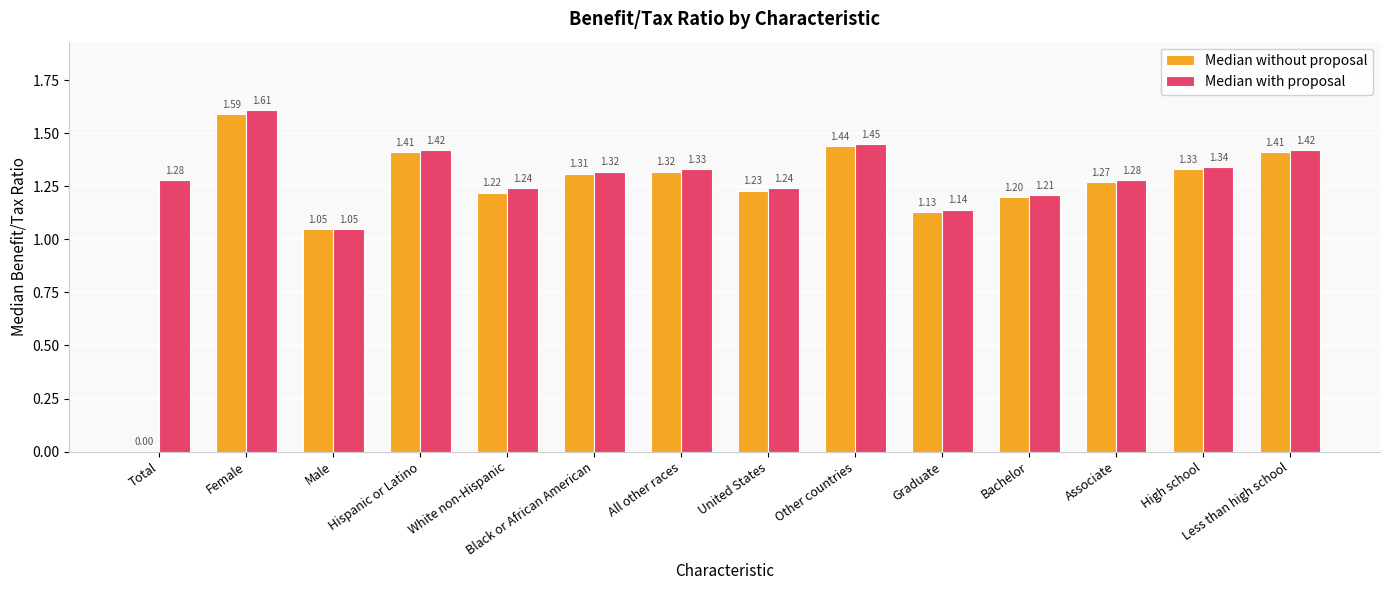

Is it true that Median with proposal equals 2.0 at Associate?

False